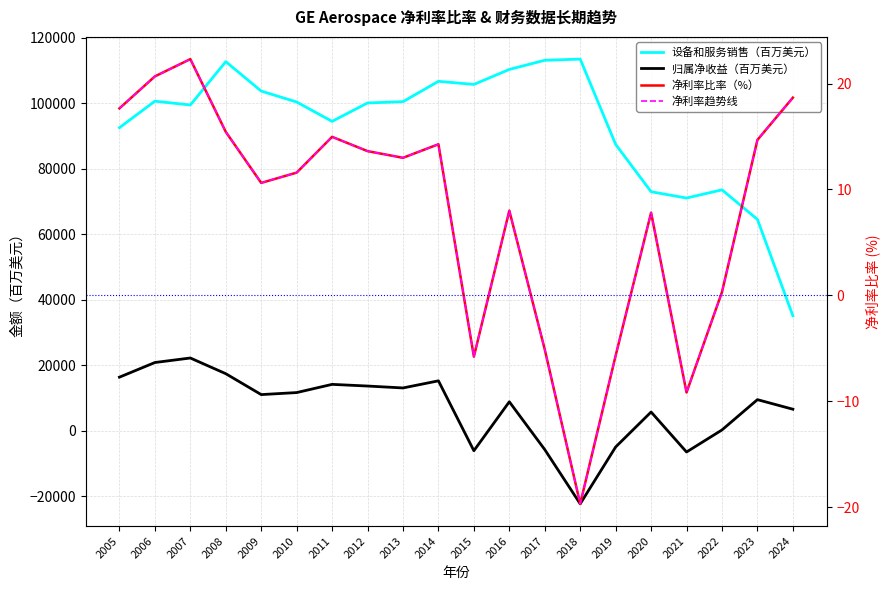

What is the total value across all series at 2021?

64551.7